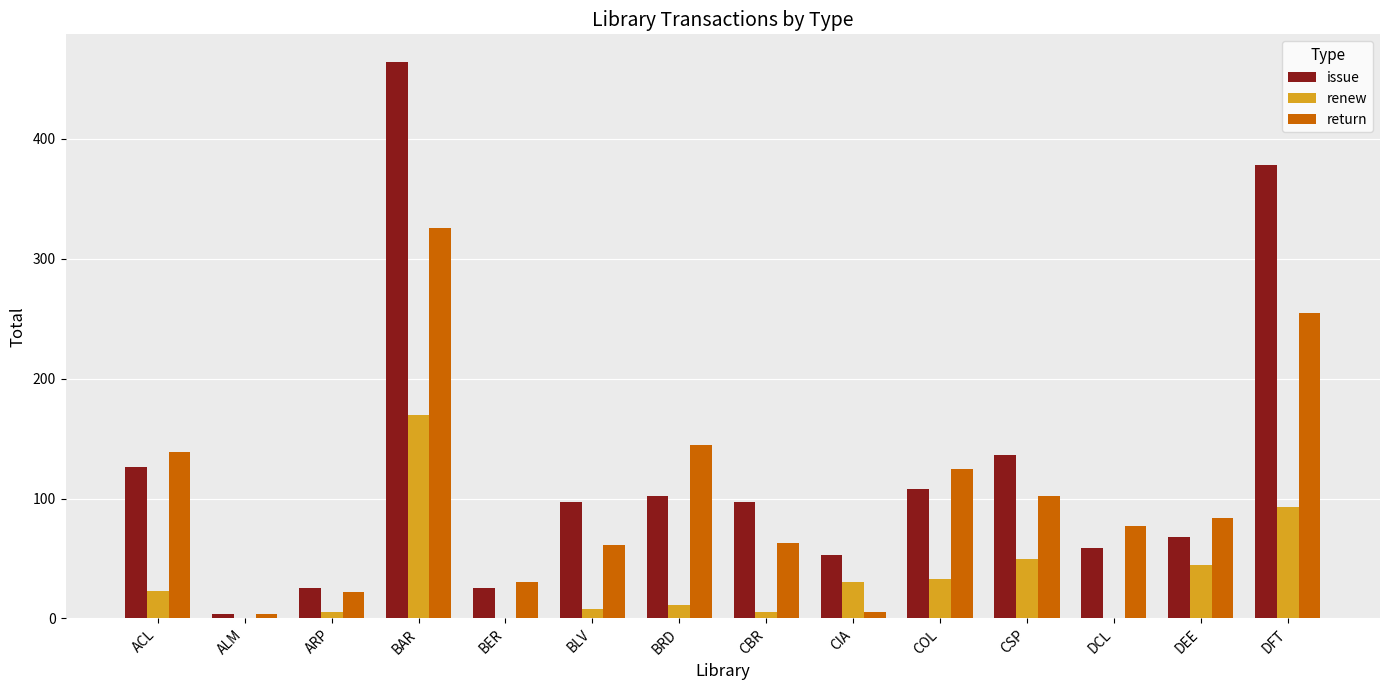

What is the total value across all series at DCL?

136